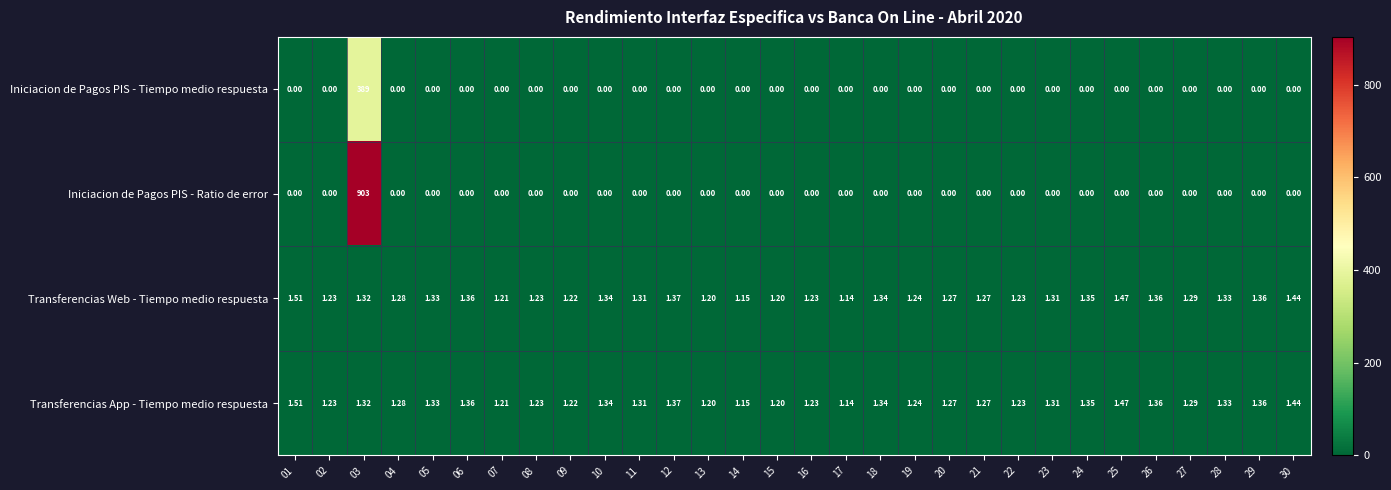

Which series has the widest spread of values?

Iniciacion de Pagos PIS - Ratio de error